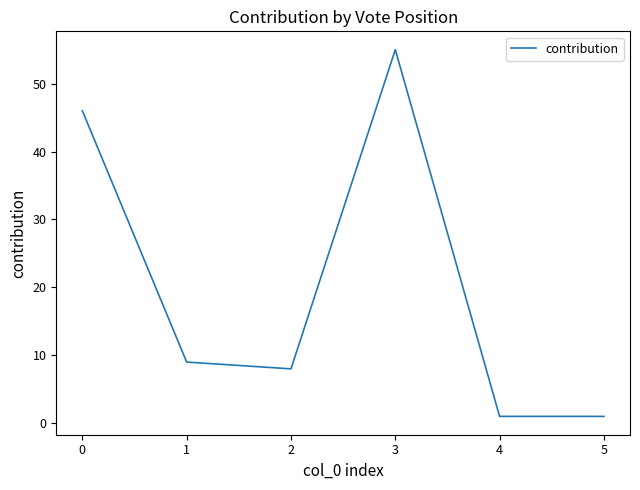

What is the smallest value displayed?

1